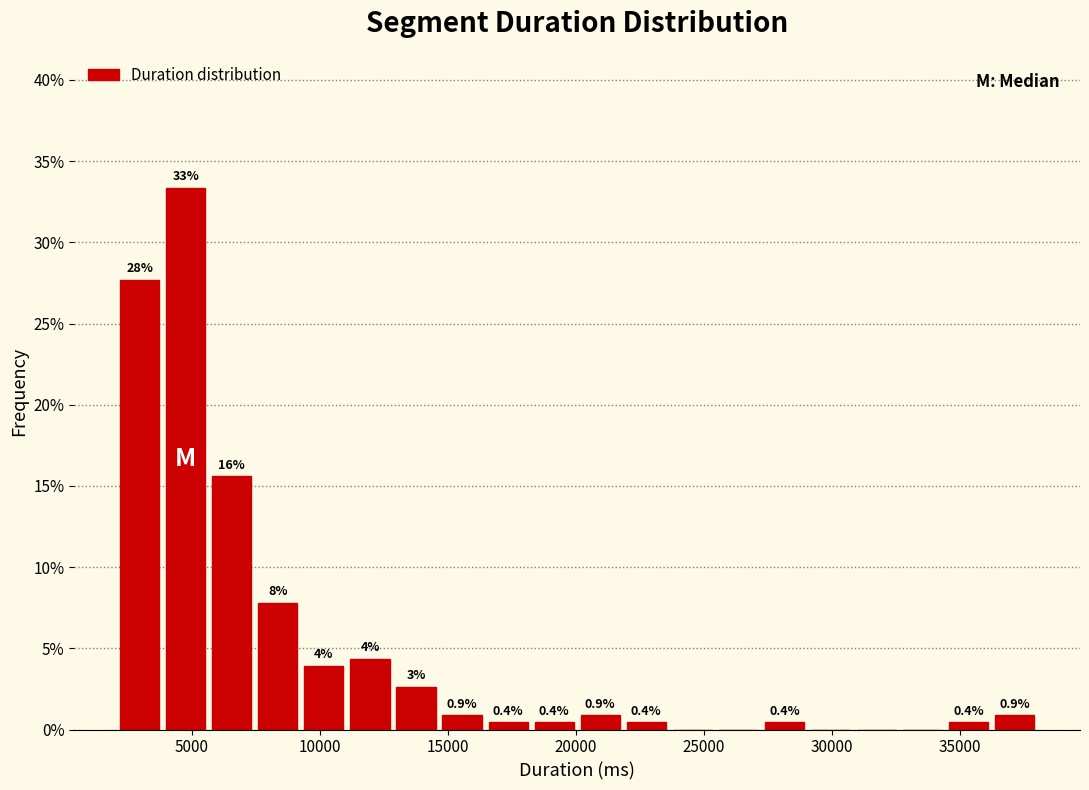

Around what value on the x-axis is the tallest bar? Give the approximate position of its centre, as read against the axis.

5000